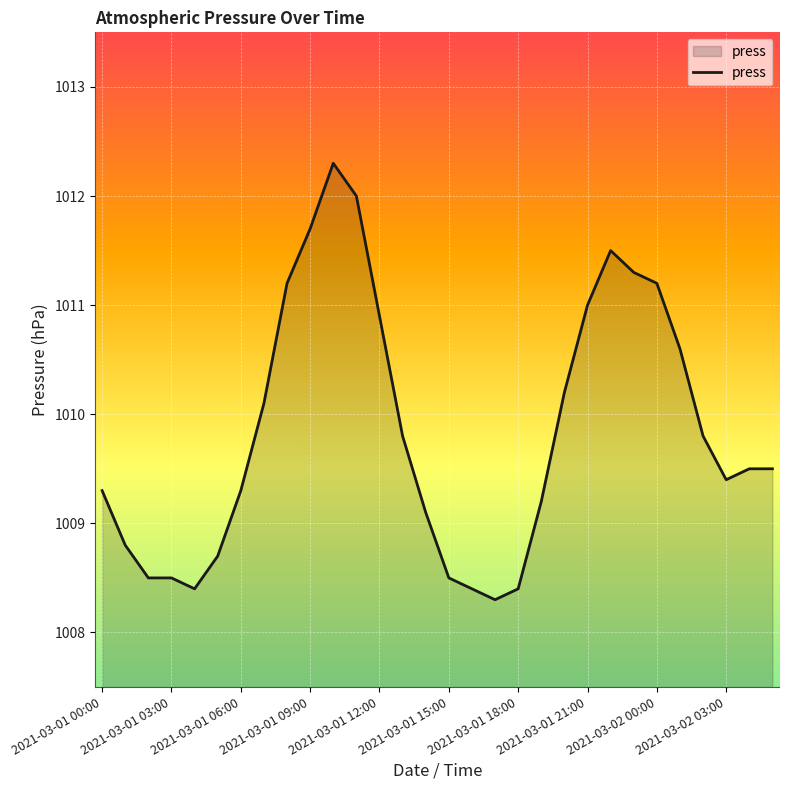

What is the sum of all values?

30295.4